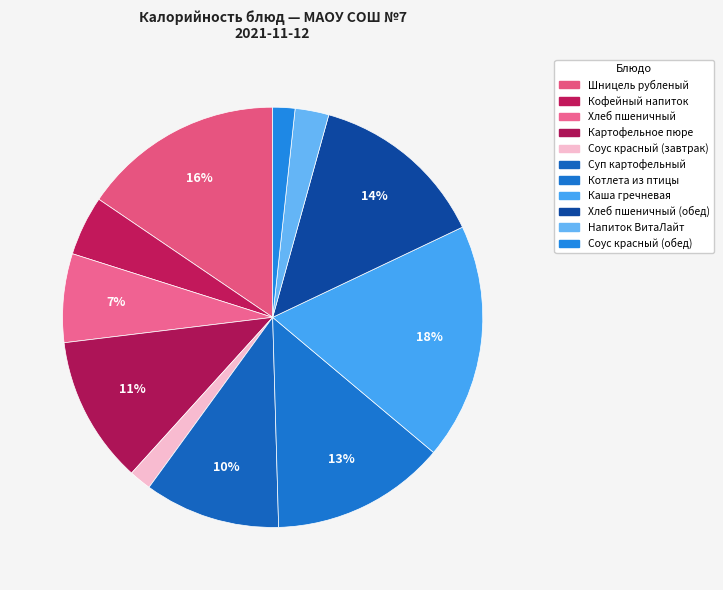

Which category has the smallest portion of the pie?

Соус красный (завтрак)